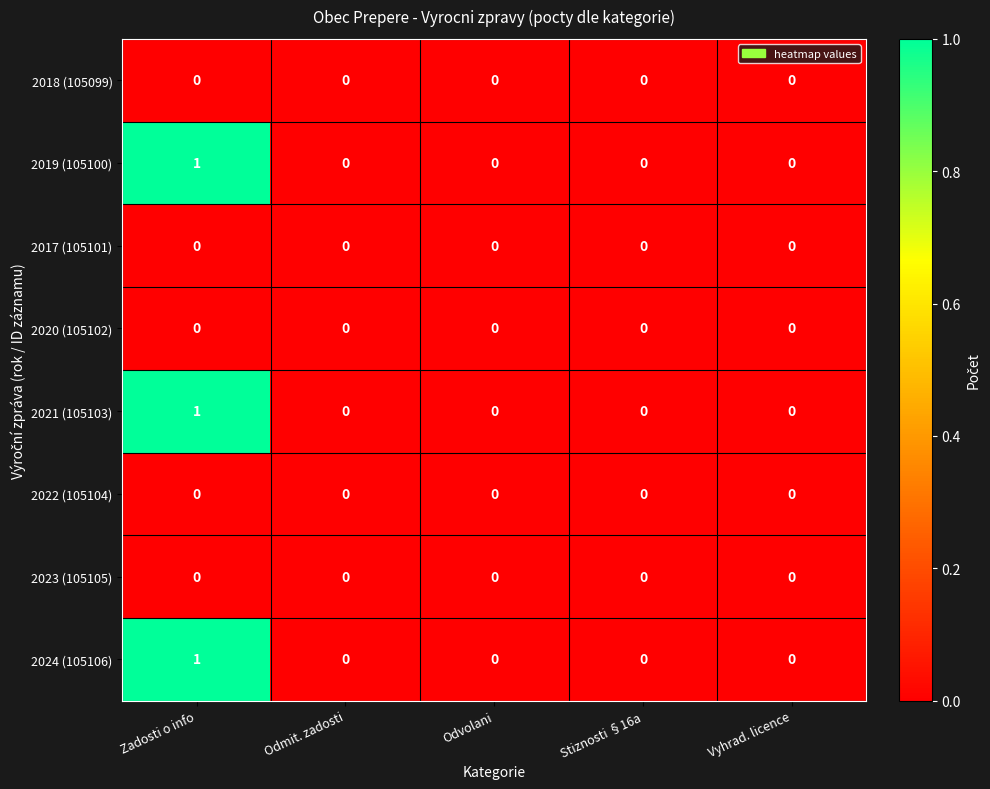

The 2023 (105105) series shows 0 at Odmit. zadosti. True or false?

True